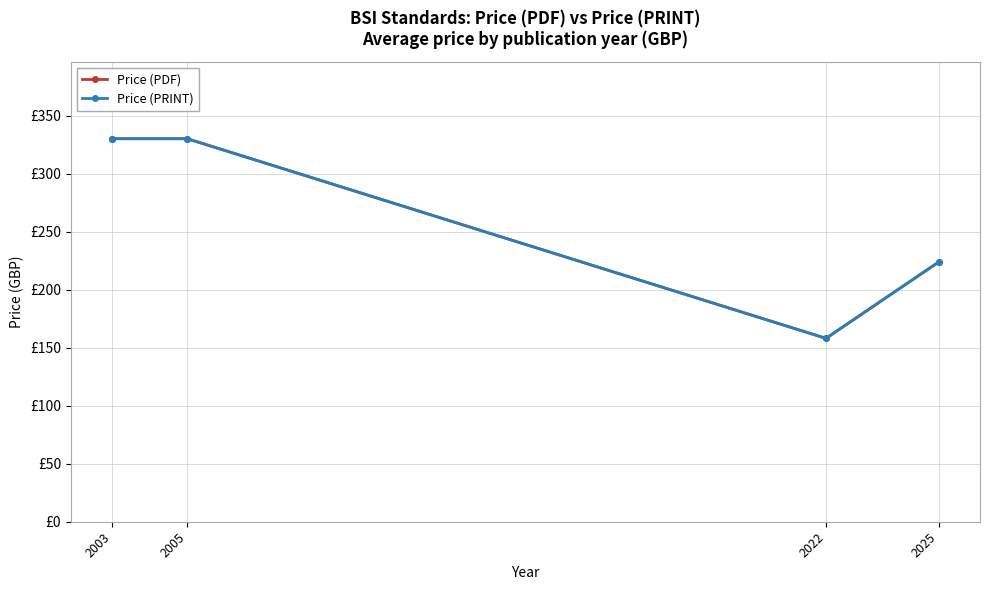

True or false: Price (PRINT) and Price (PDF) cross at least once.

False